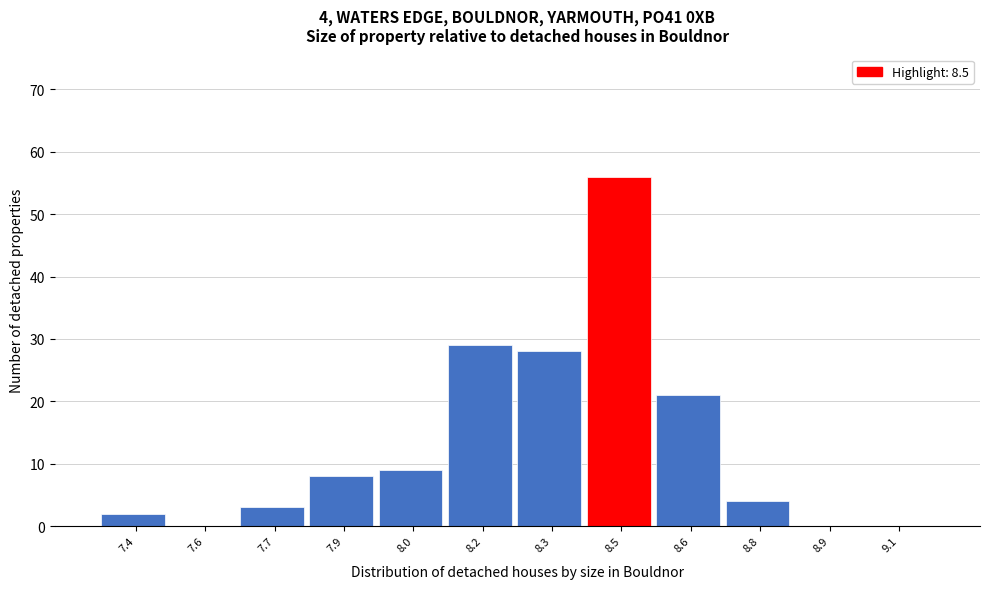

Reading left to right, transcribe all the data shown in this chart.

7.4=2	7.6=0	7.7=3	7.9=8	8.0=9	8.2=29	8.3=28	8.5=56	8.6=21	8.8=4	8.9=0	9.1=0